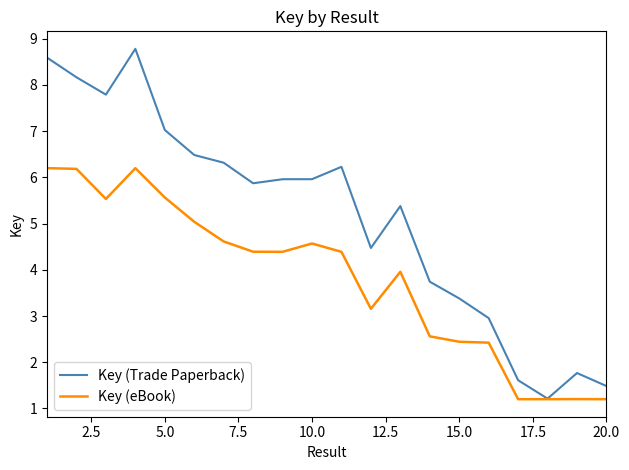

How many values in the Key (Trade Paperback) series are below 5?

8